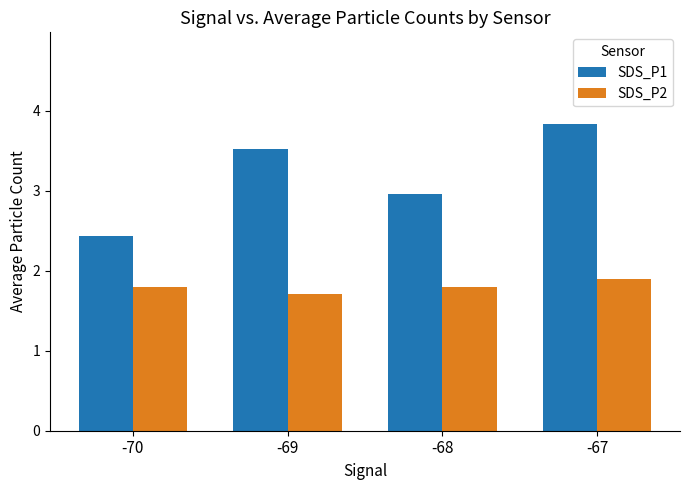

How many data points does each series have?

4